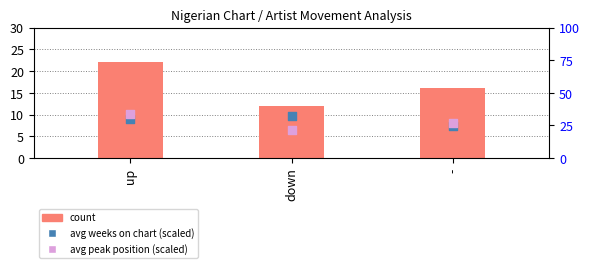

Which series has the largest total across all categories?

percentile rank within the sample